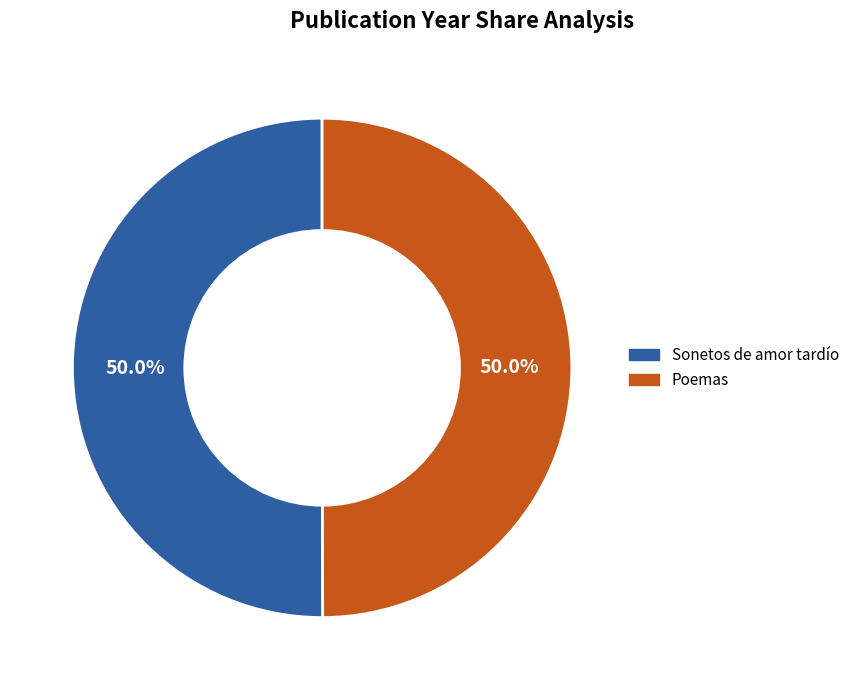

What percentage is the Poemas slice, to the nearest percent?

50%